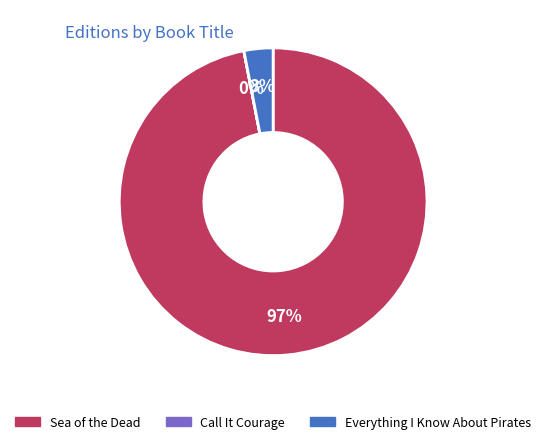

True or false: Sea of the Dead accounts for 97% of the total.

True